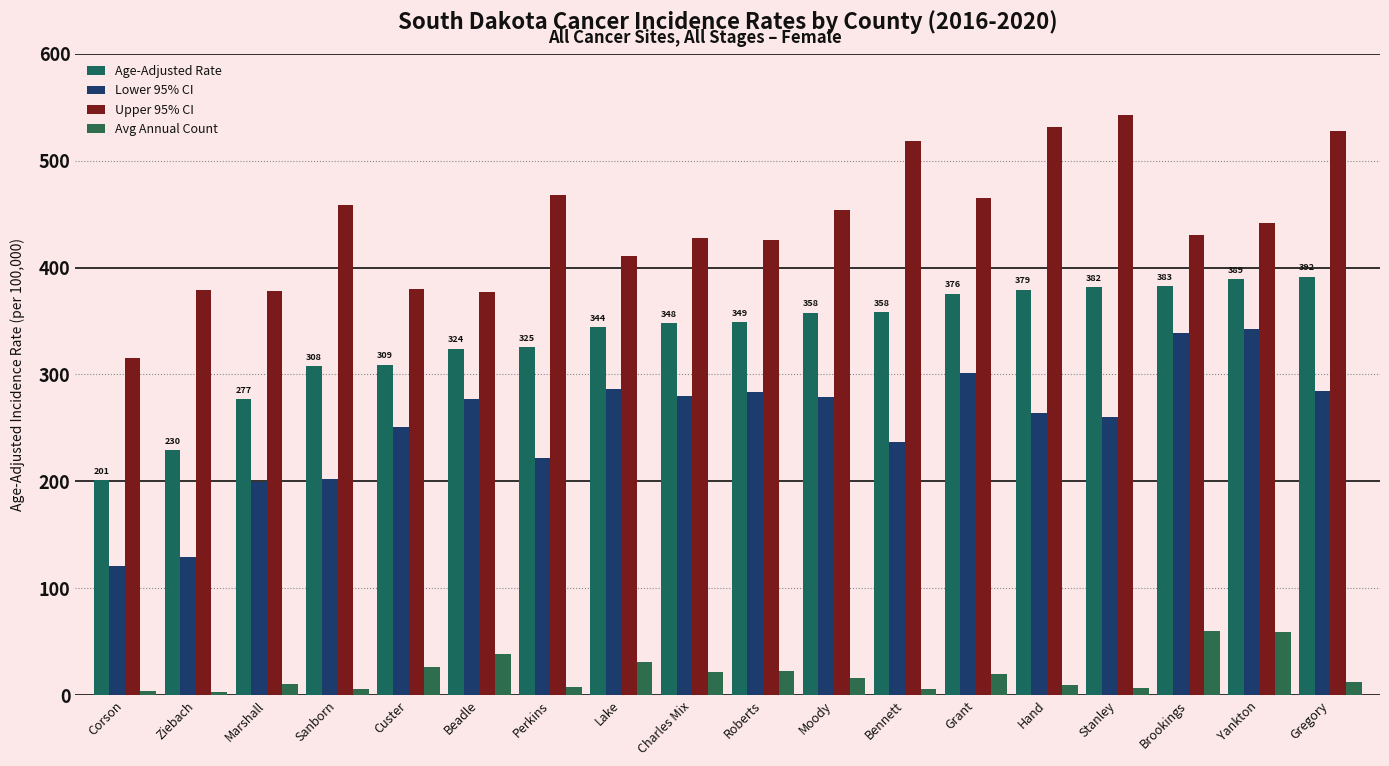

What is the sum of all Avg Annual Count values?

360.0